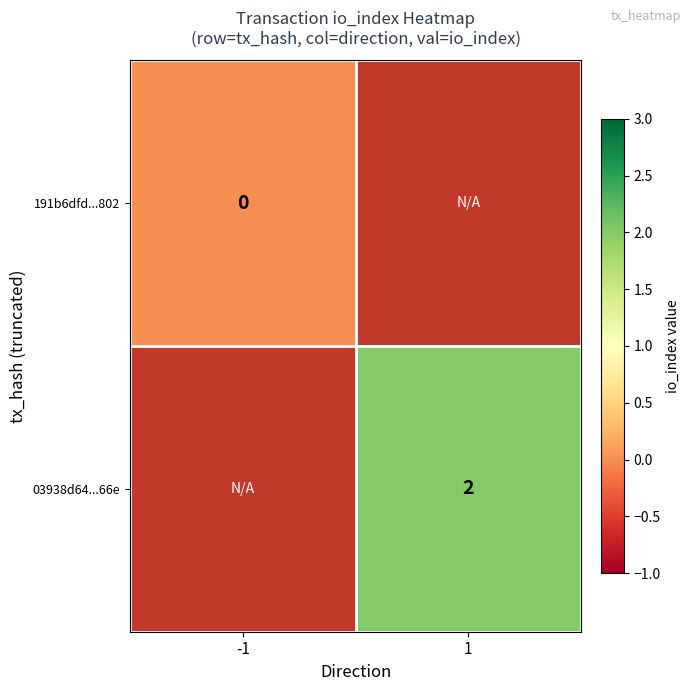

Is it true that 03938d64...66e equals 3 at 1?

False